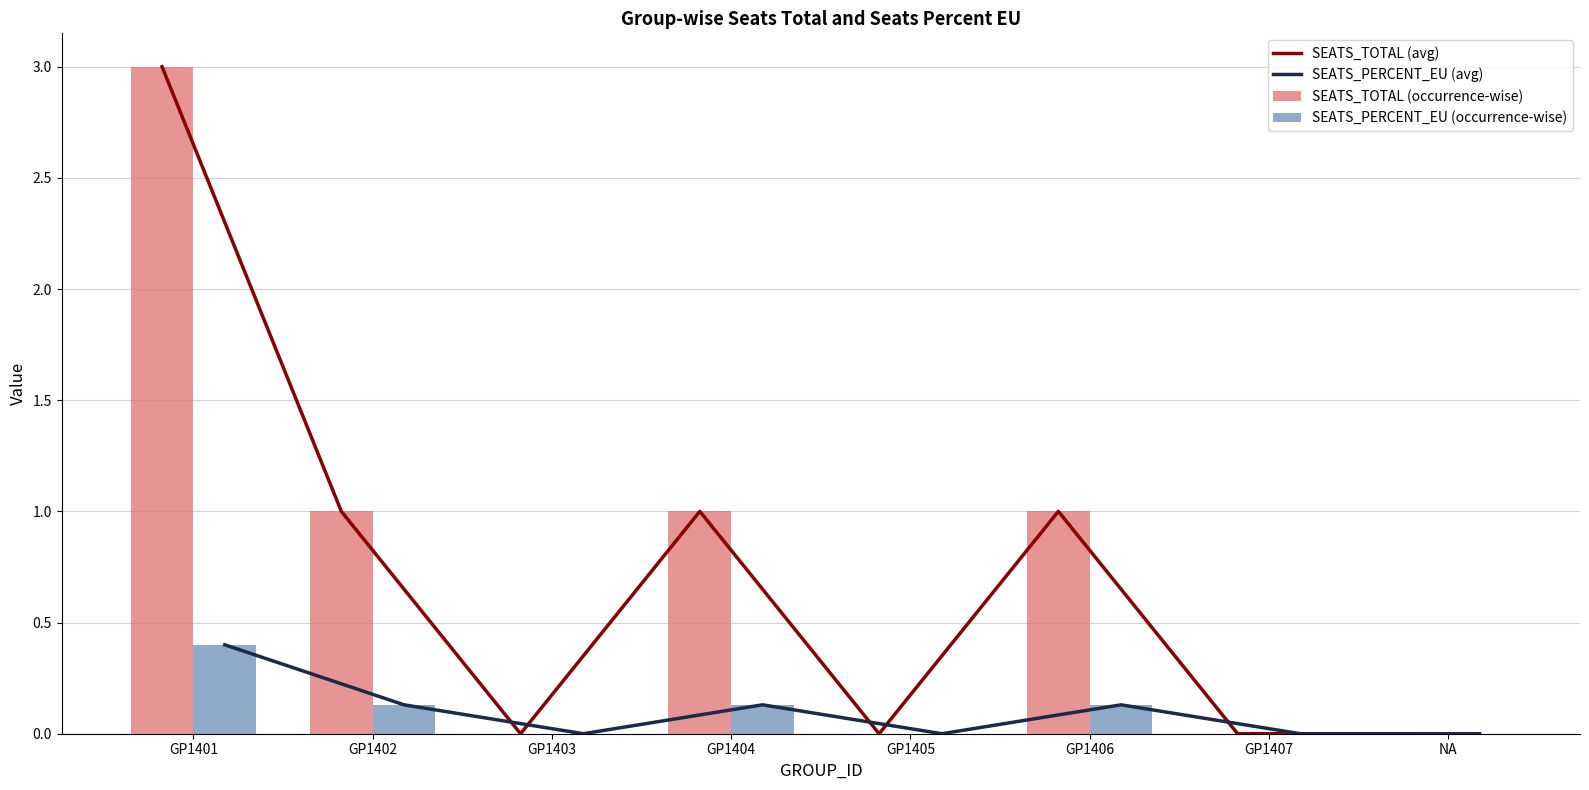

Are the bars grouped side by side (vs. stacked)?

Yes